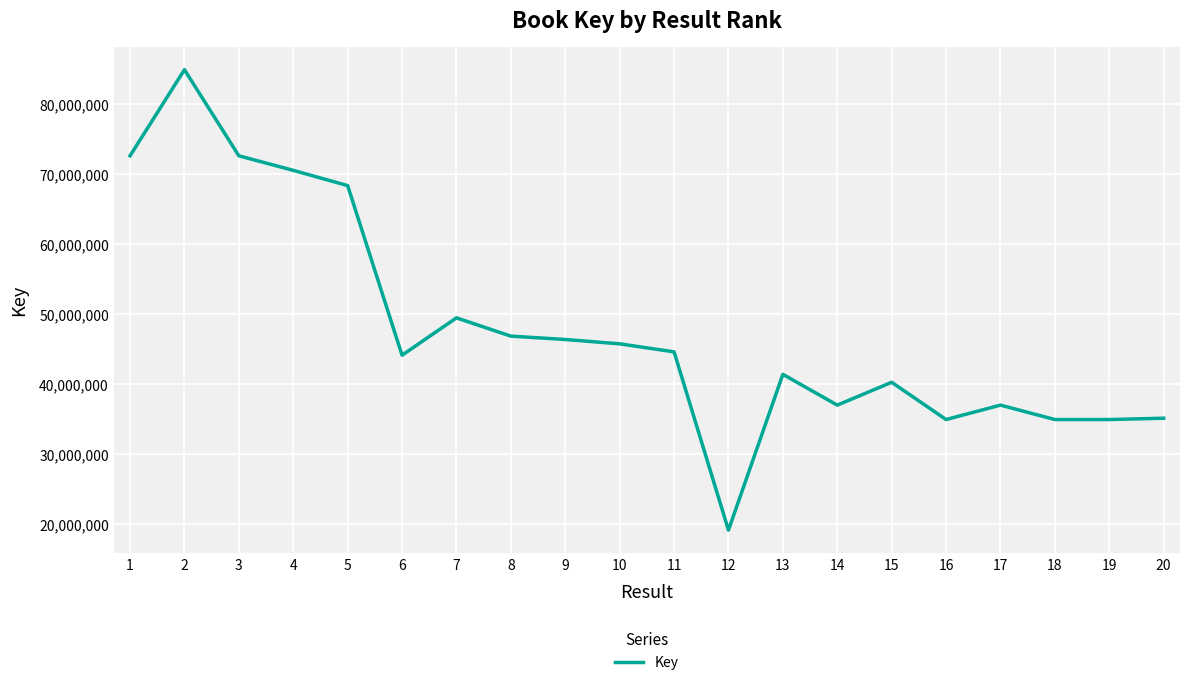

How many lines are shown in the chart?

1